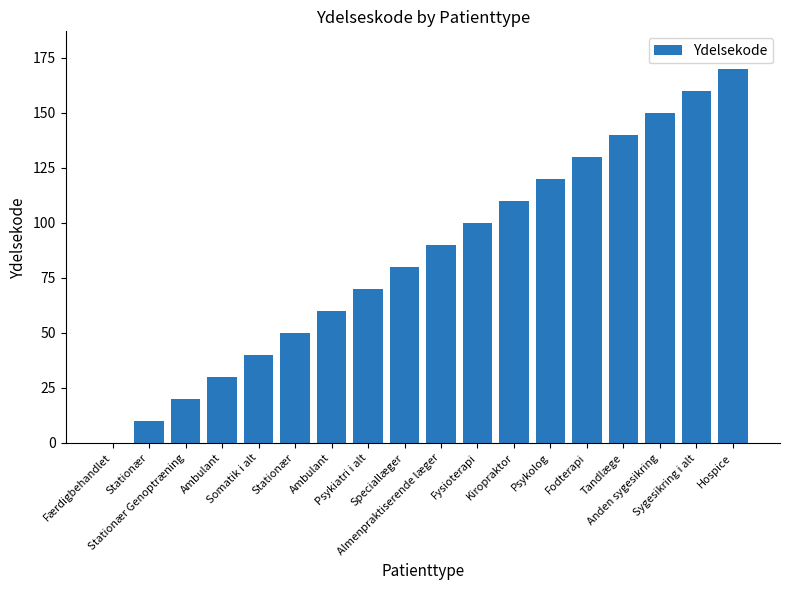

What is the ratio of the value at Hospice to the value at Stationær?

17.0